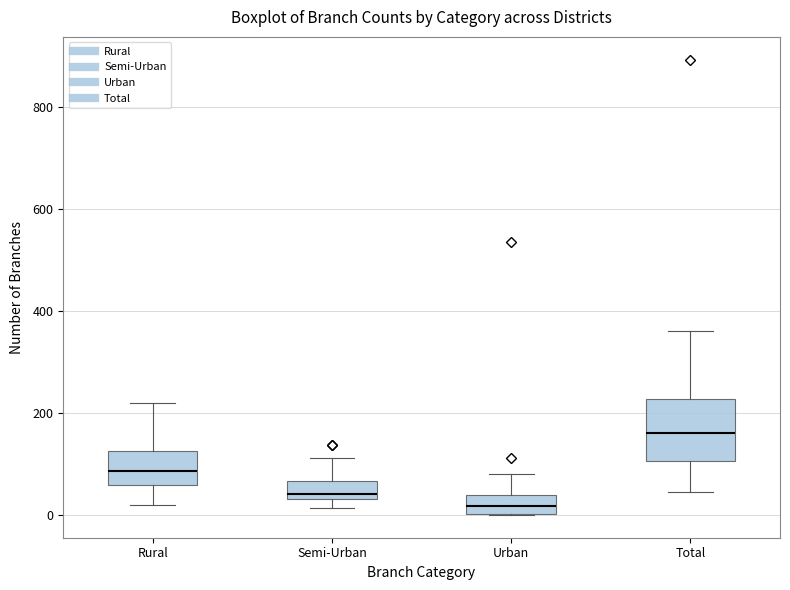

Which box is the tallest, from its lower edge to its upper edge?

Total